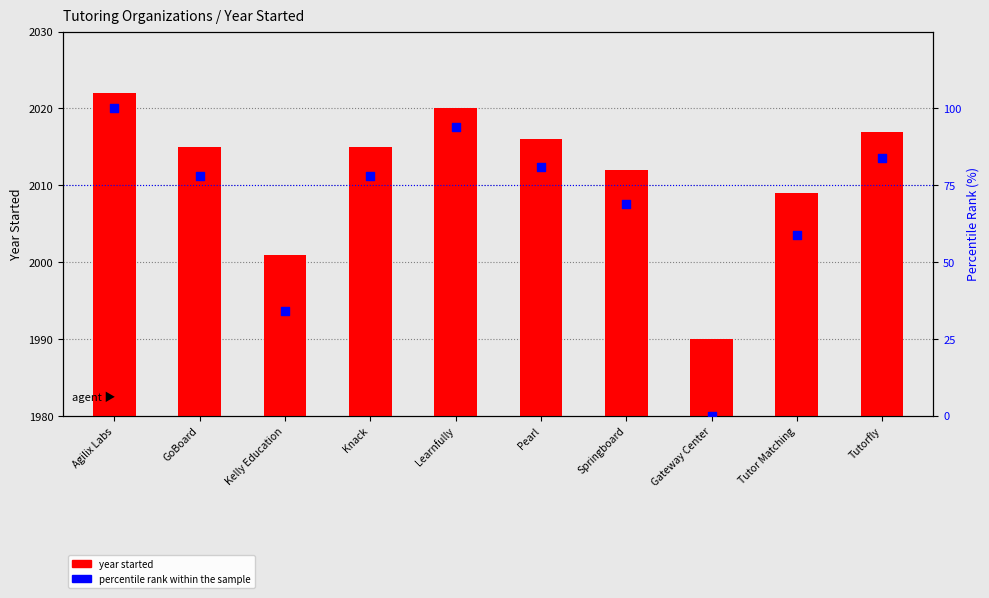

Which series has the largest total across all categories?

year started